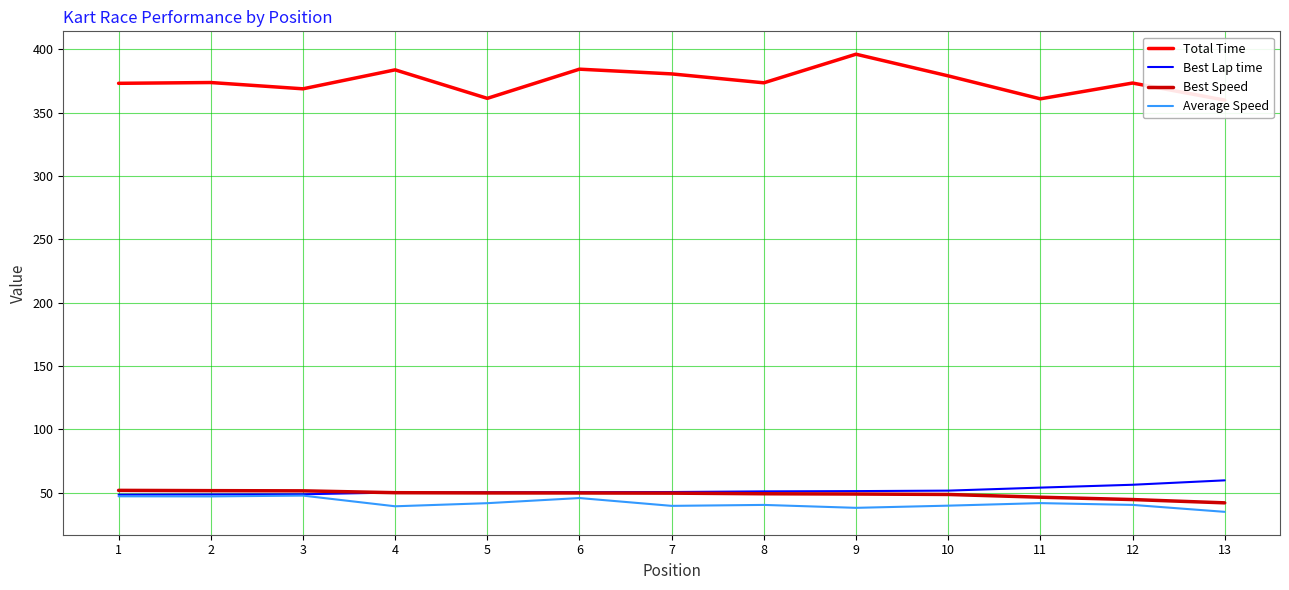

What is the value of the Average Speed point at the 4th from the left?

39.4